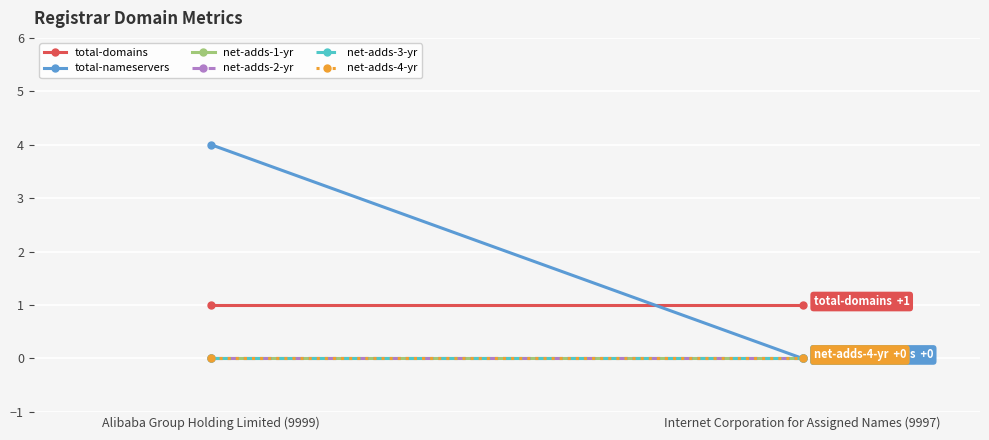

How many lines are shown in the chart?

6